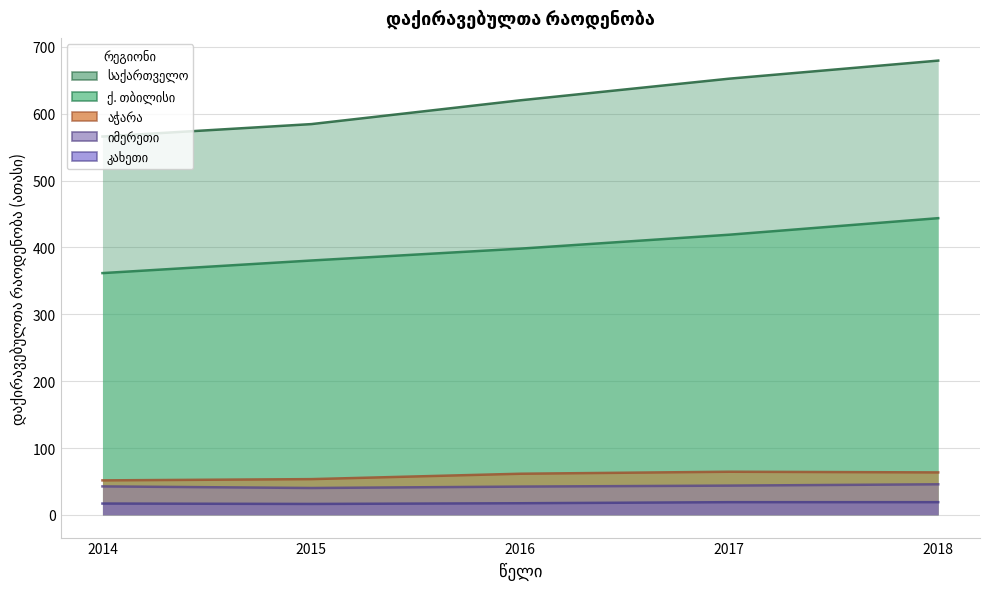

Reading left to right, list all the values displayed in this chart.

საქართველო: 2014=565.9	2015=584.5	2016=620.1	2017=652.4	2018=679.5
ქ. თბილისი: 2014=361.6	2015=380.5	2016=398.2	2017=419.0	2018=443.8
აჭარა: 2014=51.6	2015=53.5	2016=61.5	2017=64.5	2018=63.5
იმერეთი: 2014=42.6	2015=40.2	2016=42.3	2017=43.8	2018=45.7
კახეთი: 2014=16.9	2015=16.3	2016=17.4	2017=19.0	2018=19.0